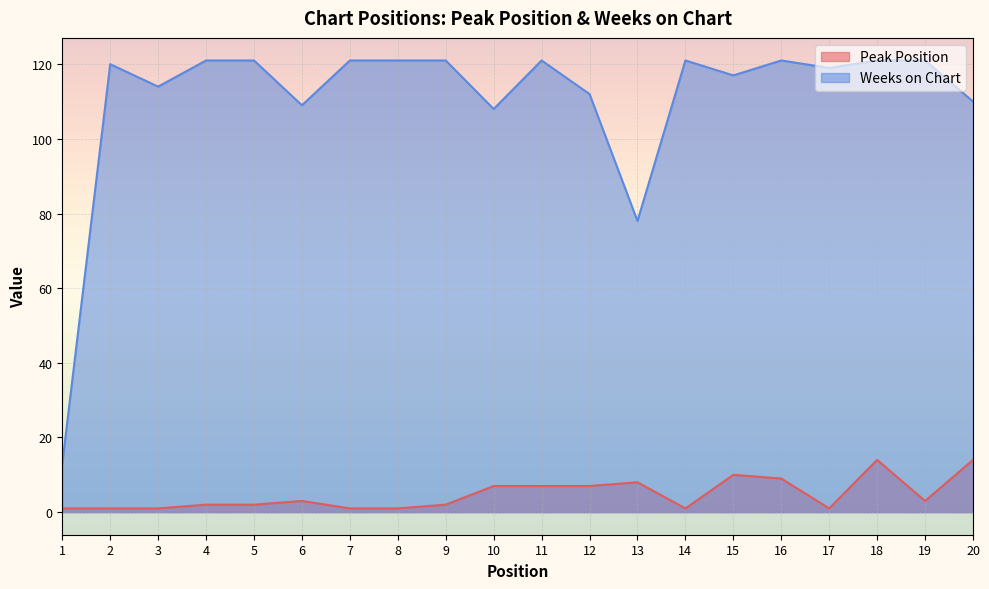

What is the greatest value displayed?

121